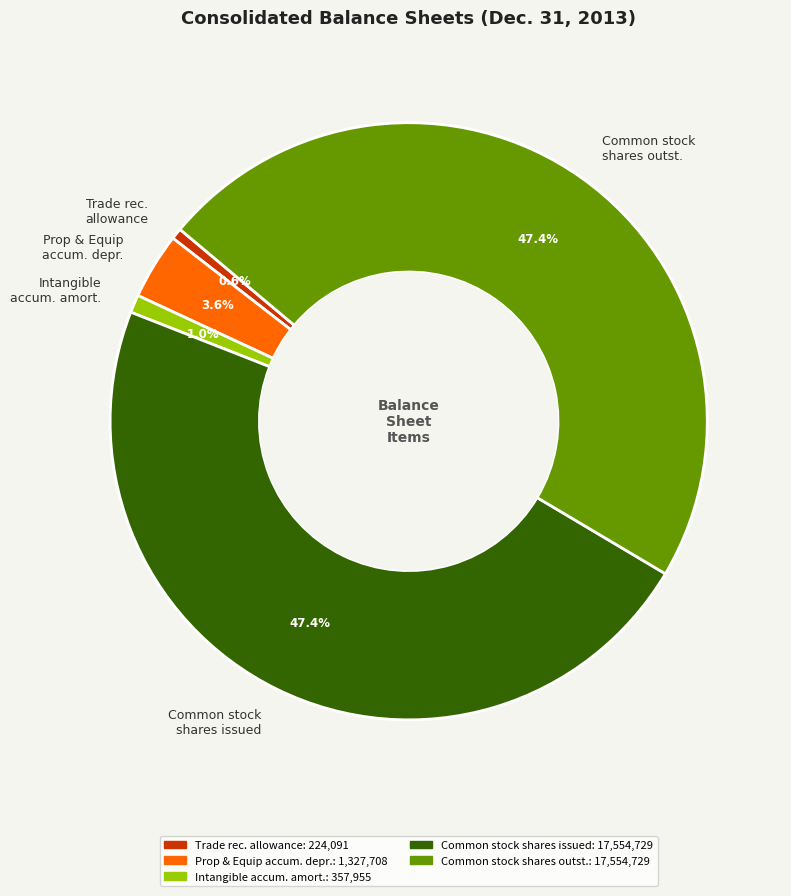

Between Trade rec. allowance and Common stock shares outst., which is larger?

Common stock shares outst.